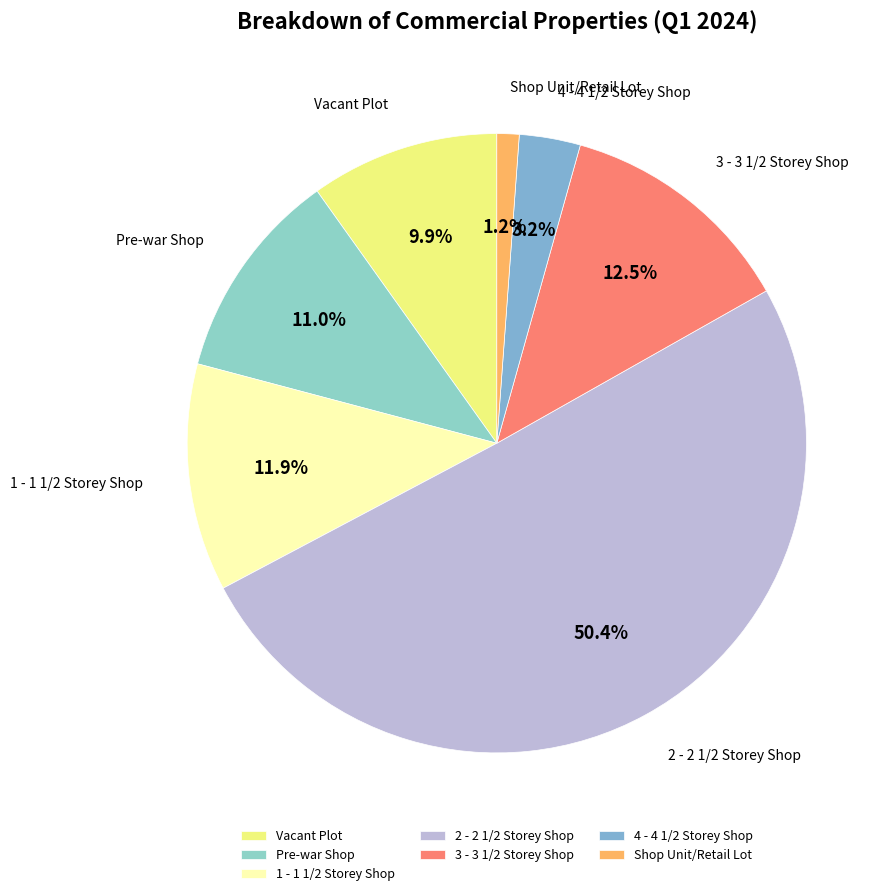

Is 1 - 1 1/2 Storey Shop the majority of the pie?

No